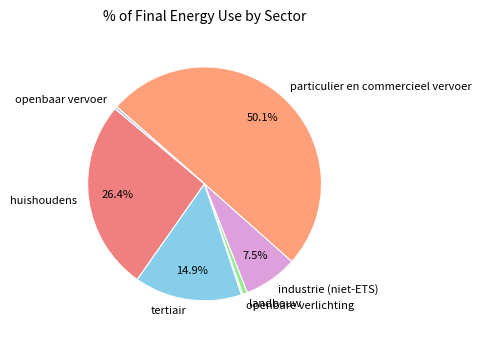

Which has a higher value, industrie (niet-ETS) or huishoudens?

huishoudens